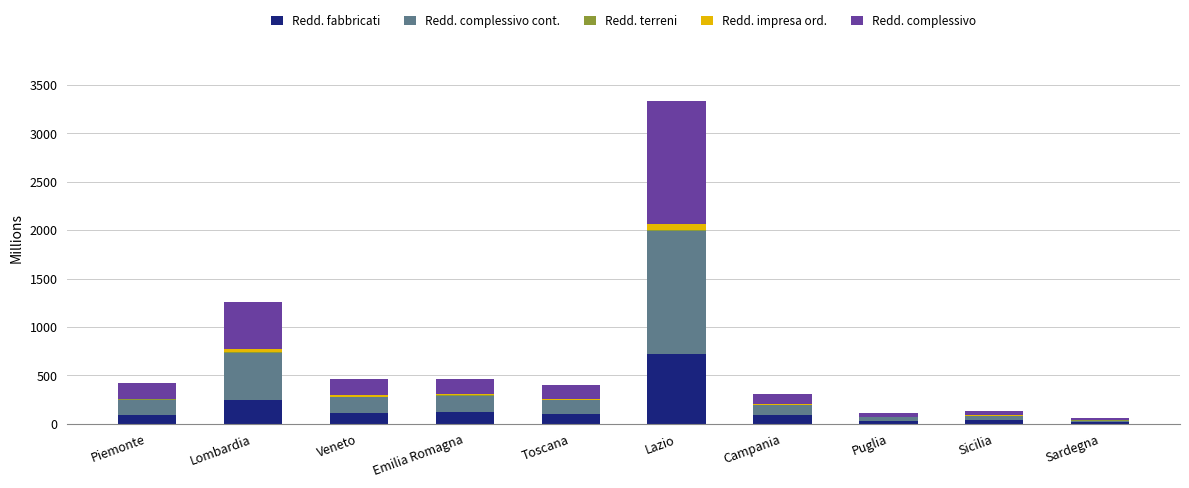

At which category is the sum across all series the highest?

Lazio